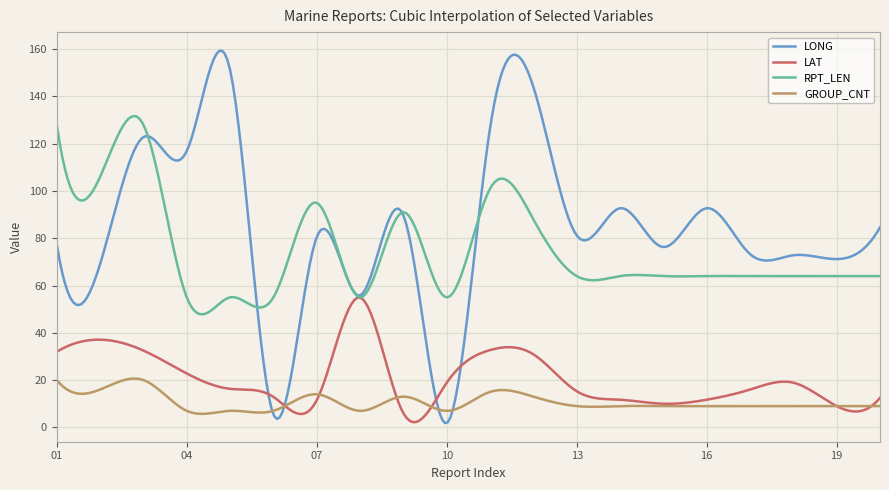

What is the minimum value for RPT_LEN?

47.8